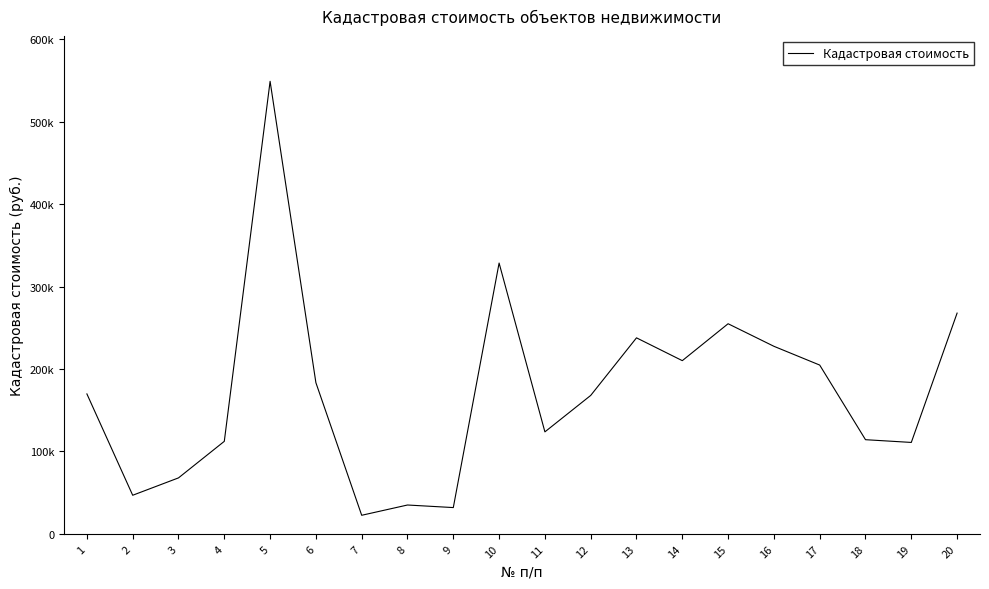

List the labels in order of value, smallest first.

7, 9, 8, 2, 3, 19, 4, 18, 11, 12, 1, 6, 17, 14, 16, 13, 15, 20, 10, 5